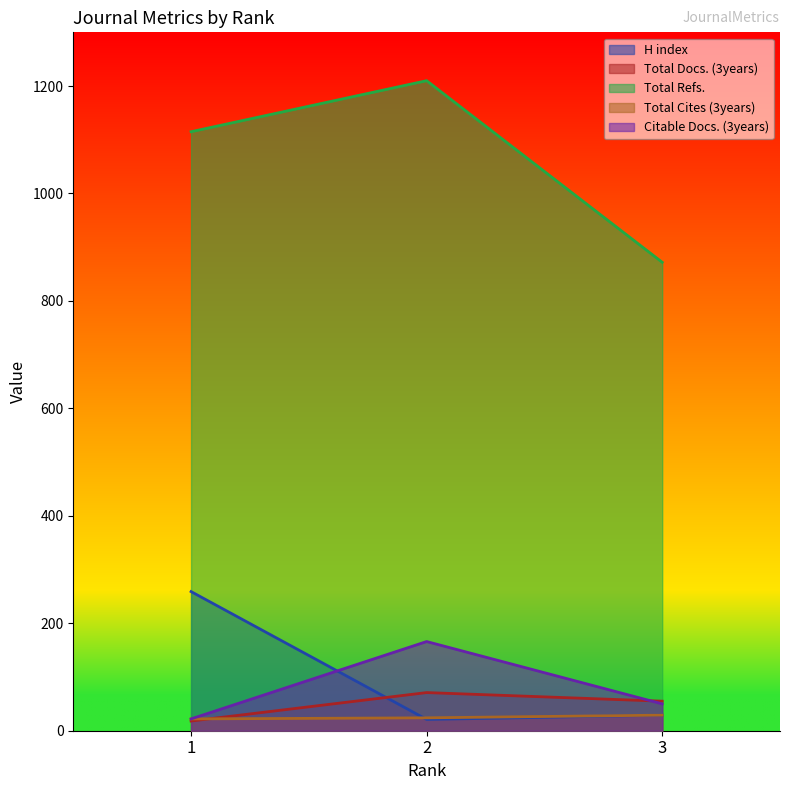

What is the value of the H index point at the 2nd from the left?

21